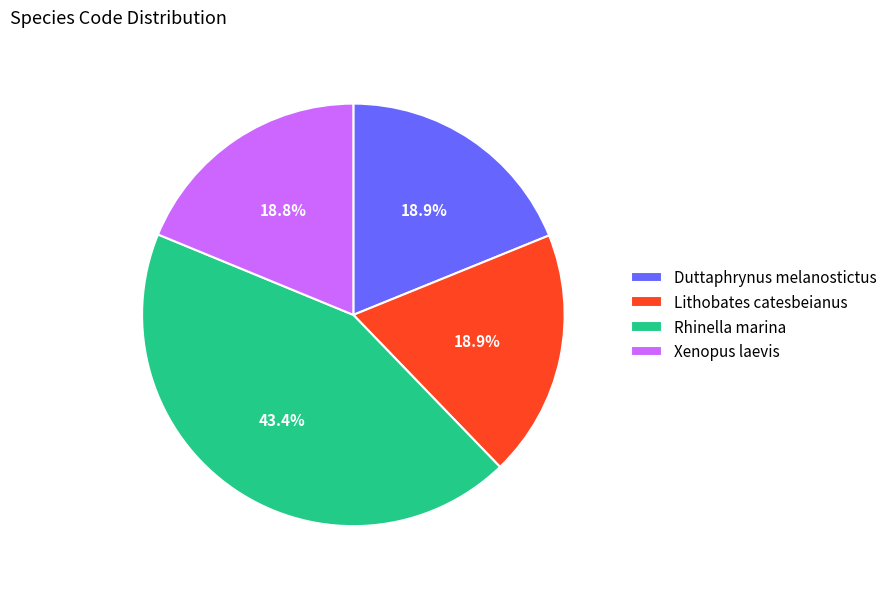

True or false: Xenopus laevis accounts for 4% of the total.

False